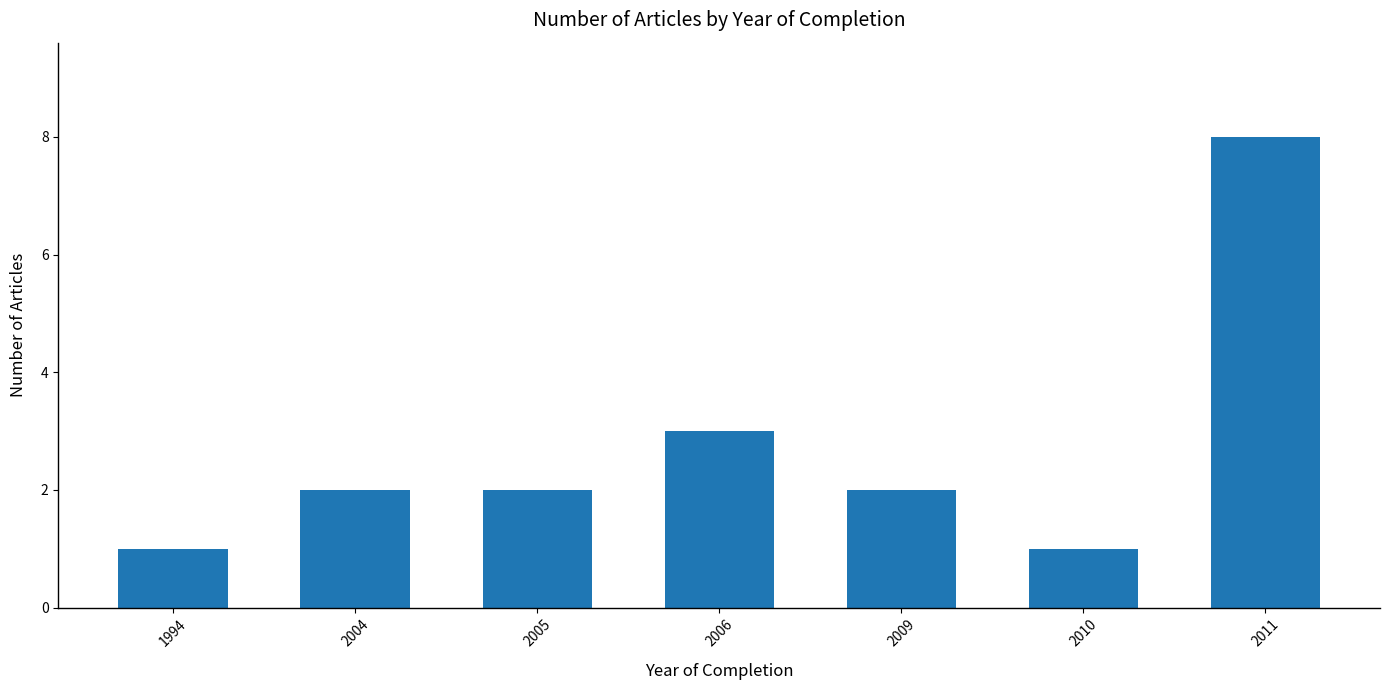

What is the difference between the maximum and minimum values?

7